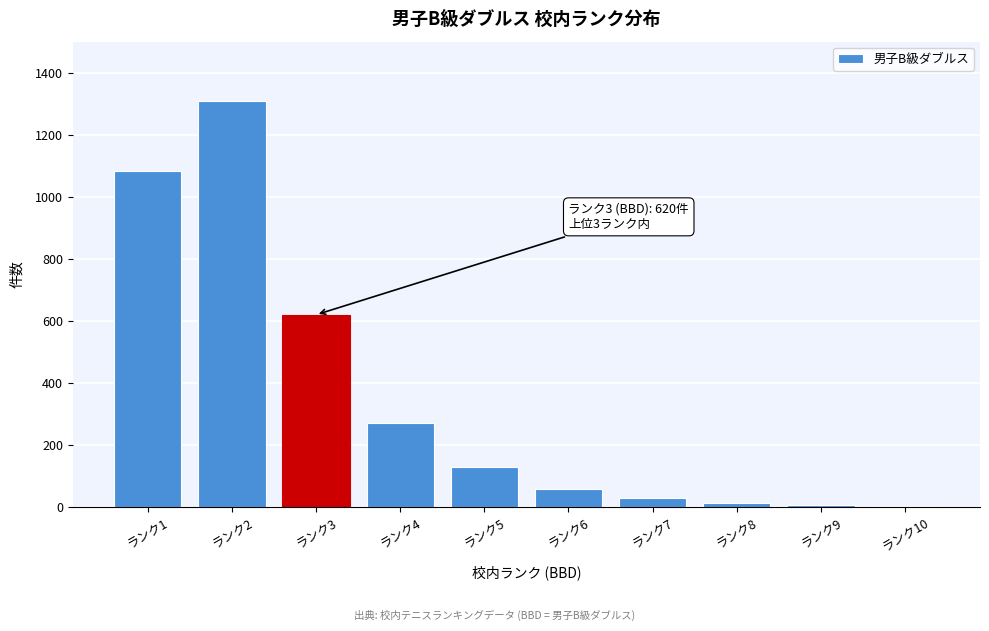

What is the change in value from ランク1 to ランク5?

-952